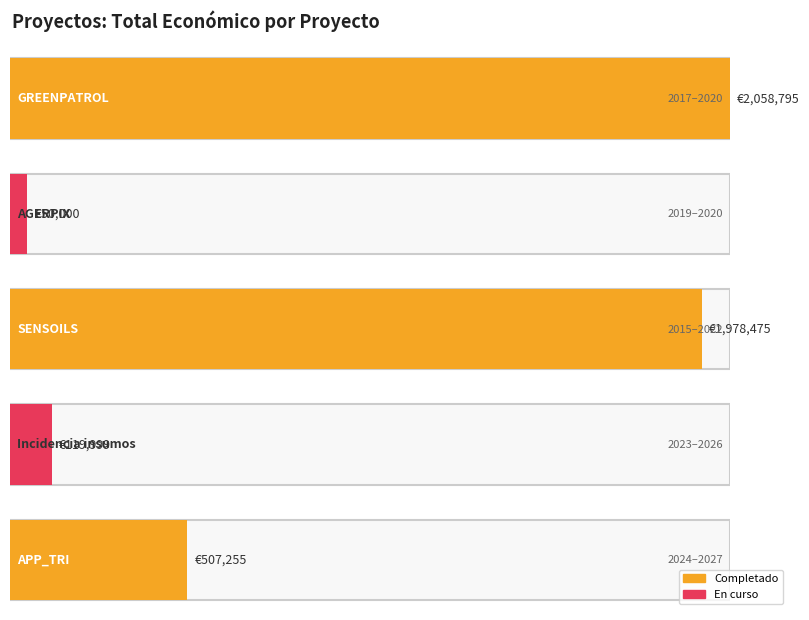

True or false: the data shows 2600319 at SENSOILS.

False